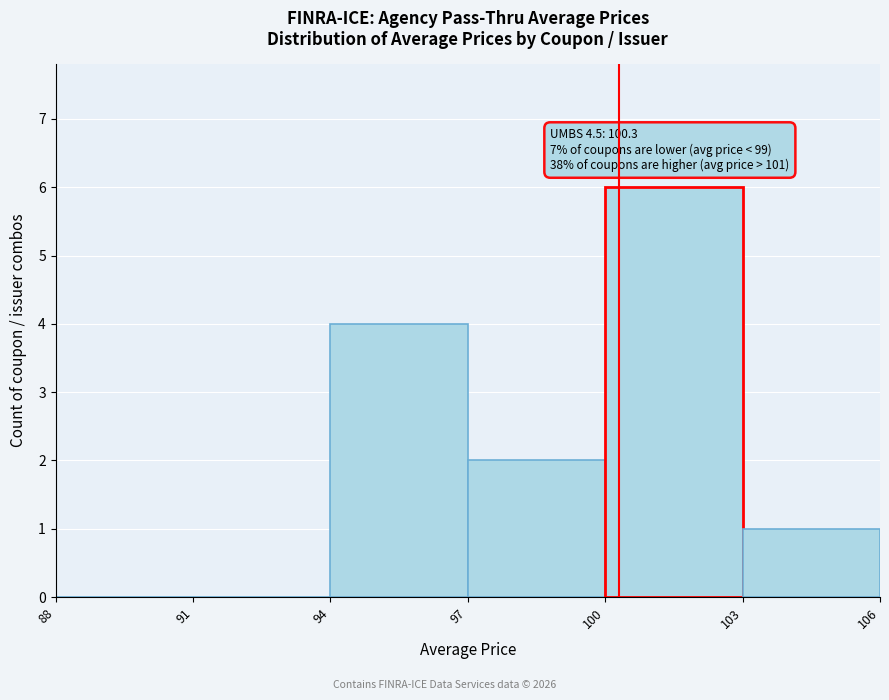

Which range on the x-axis has the tallest bar?

100 to 103